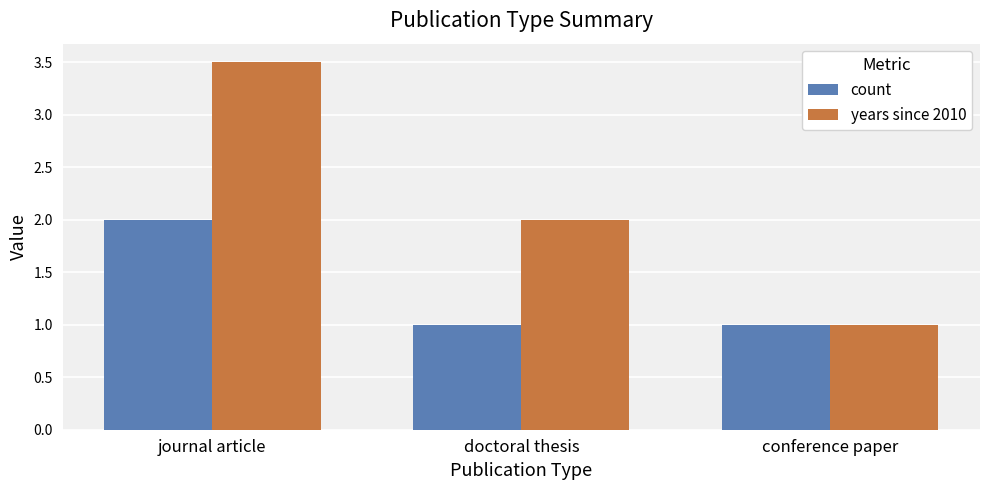

Which series changed the most between journal article and doctoral thesis?

years since 2010